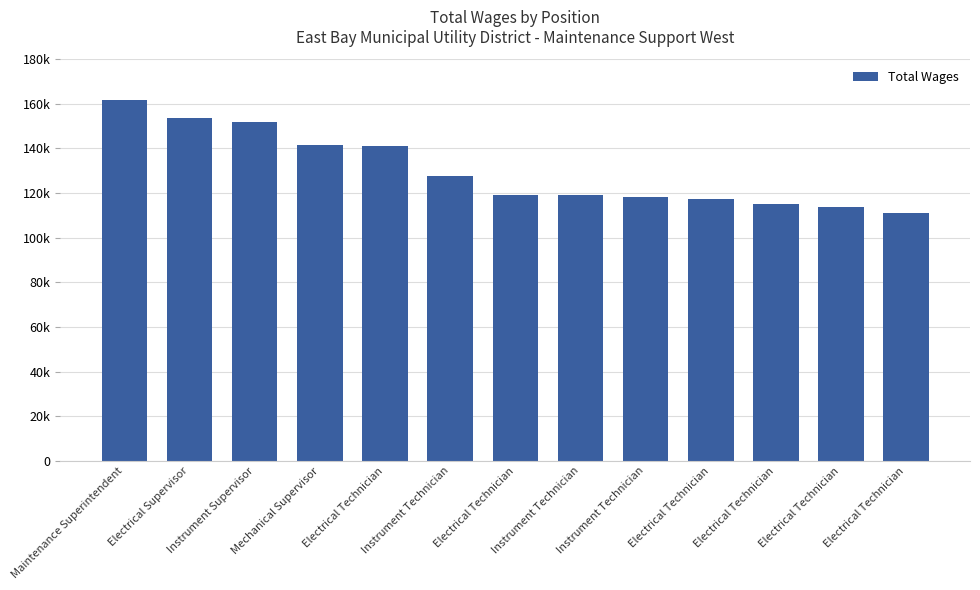

What is the difference between the values at Instrument Technician and Electrical Technician?

4442